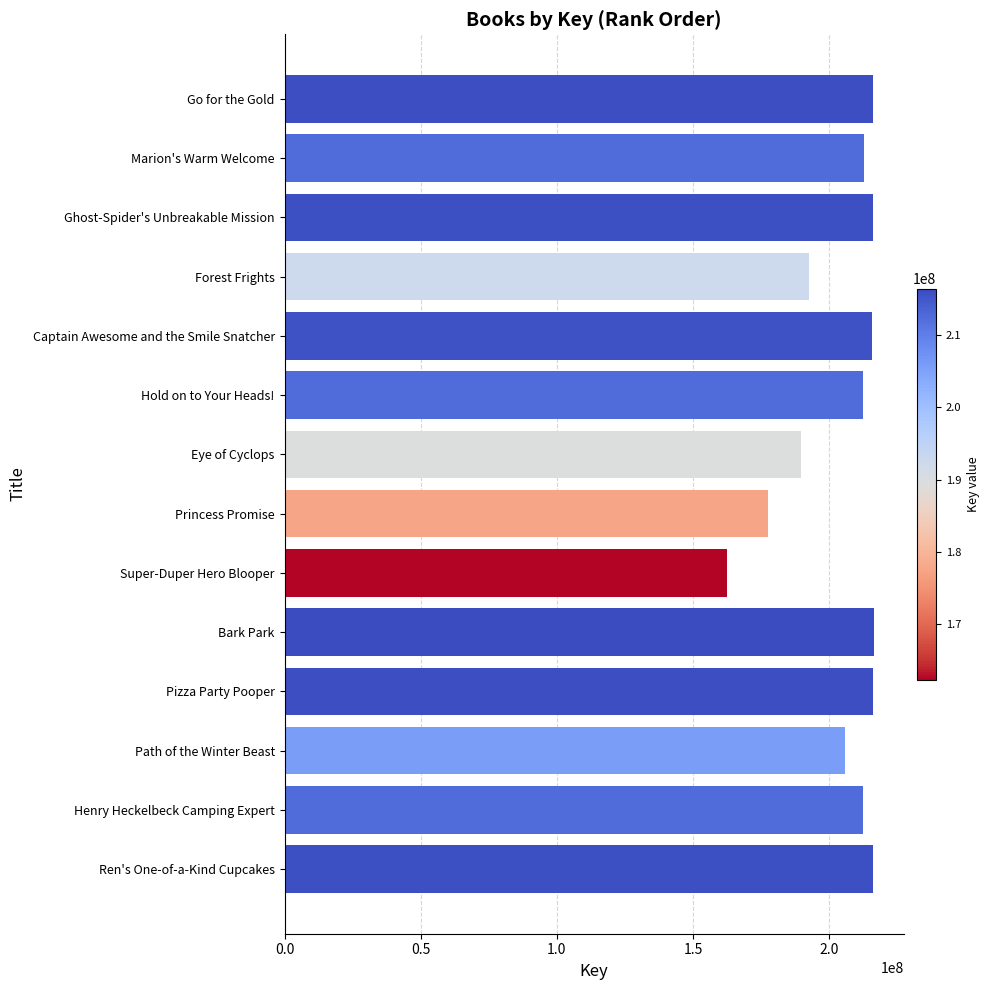

Between Go for the Gold and Forest Frights, which is larger?

Go for the Gold